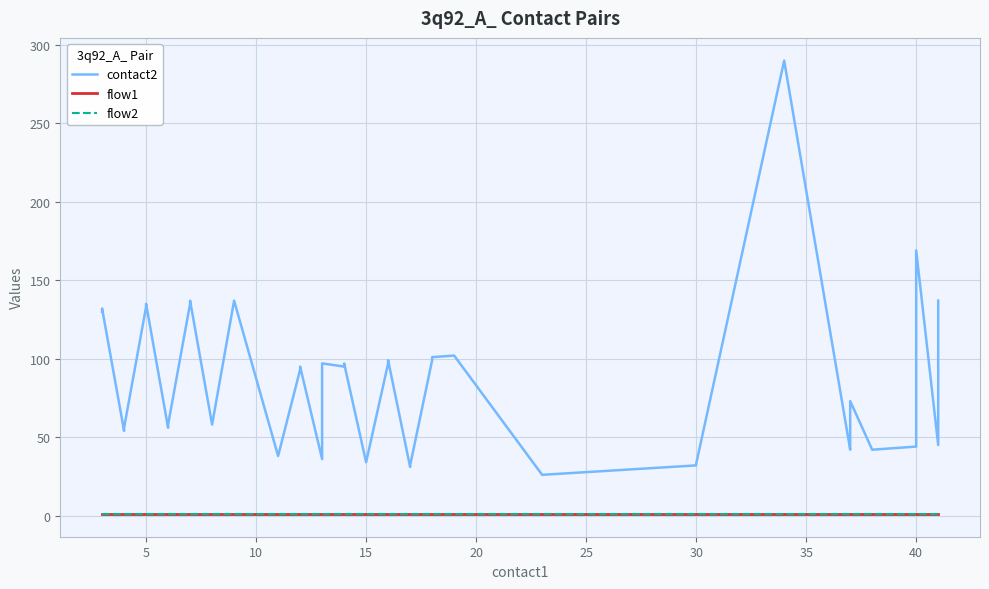

Which series has the widest spread of values?

contact2